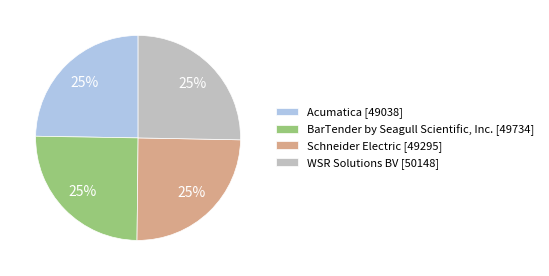

Is Acumatica the majority of the pie?

No